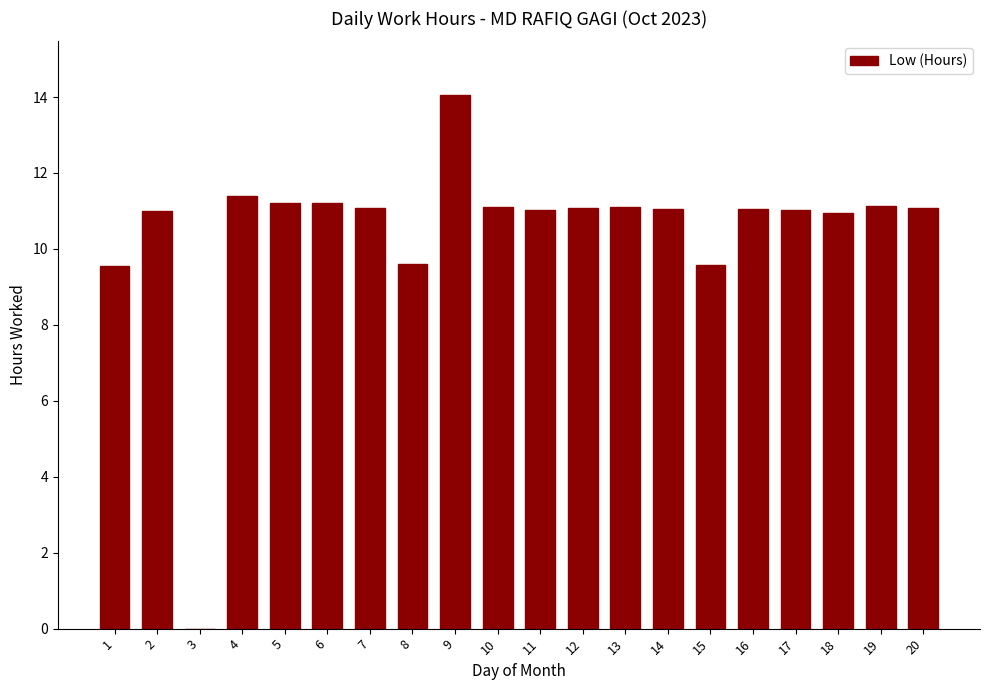

True or false: the data shows 11.2 at 6.

True